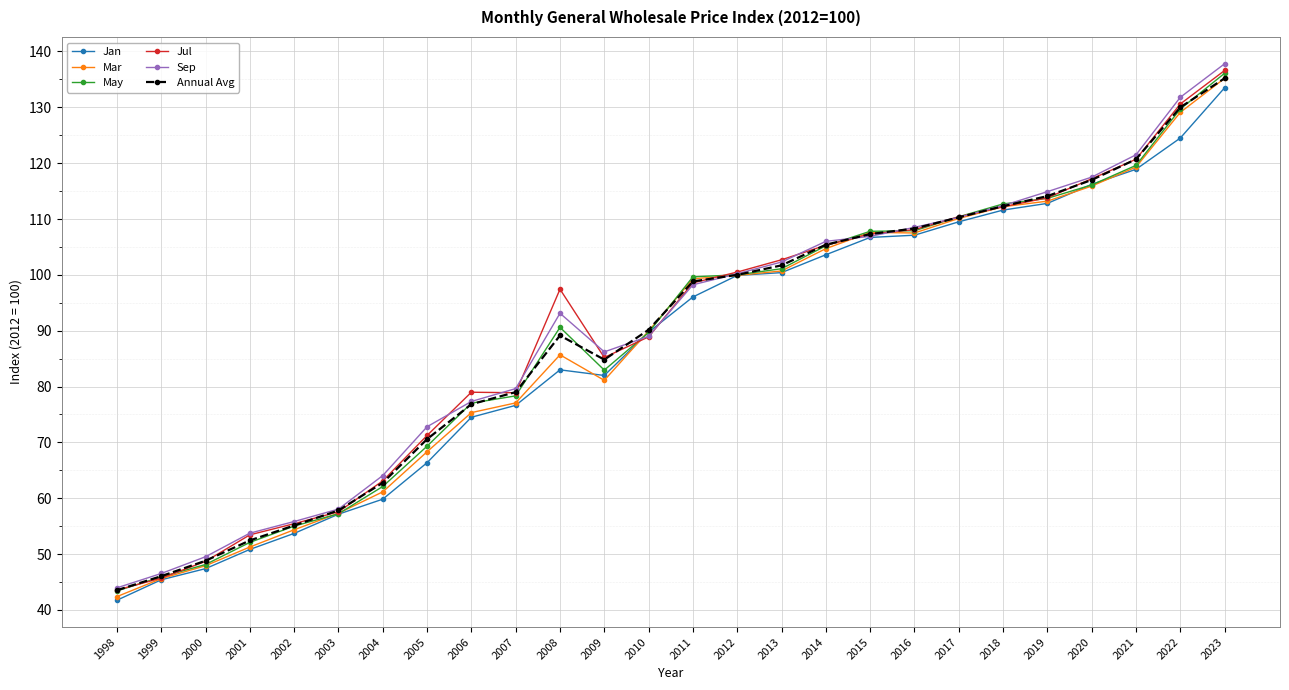

Which series has the widest spread of values?

Sep